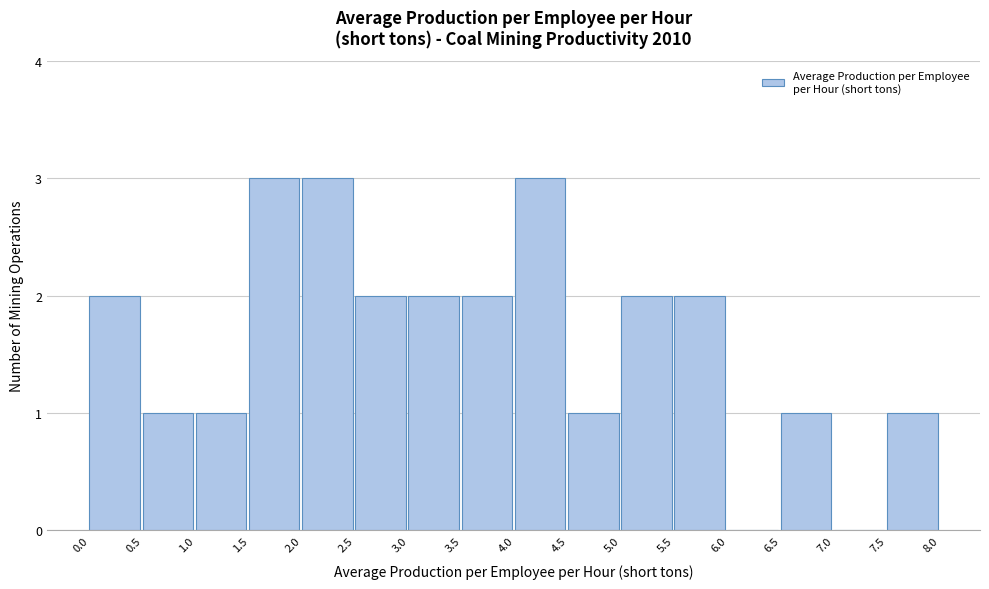

Reading left to right, transcribe this chart: for each bar, give the range it covers on the x-axis and its height. The values are not printed on the chart, so give them approximately, as read against the axis.

0.0 to 0.5: 2
0.5 to 1.0: 1
1.0 to 1.5: 1
1.5 to 2.0: 3
2.0 to 2.5: 3
2.5 to 3.0: 2
3.0 to 3.5: 2
3.5 to 4.0: 2
4.0 to 4.5: 3
4.5 to 5.0: 1
5.0 to 5.5: 2
5.5 to 6.0: 2
6.0 to 6.5: 0
6.5 to 7.0: 1
7.0 to 7.5: 0
7.5 to 8.0: 1